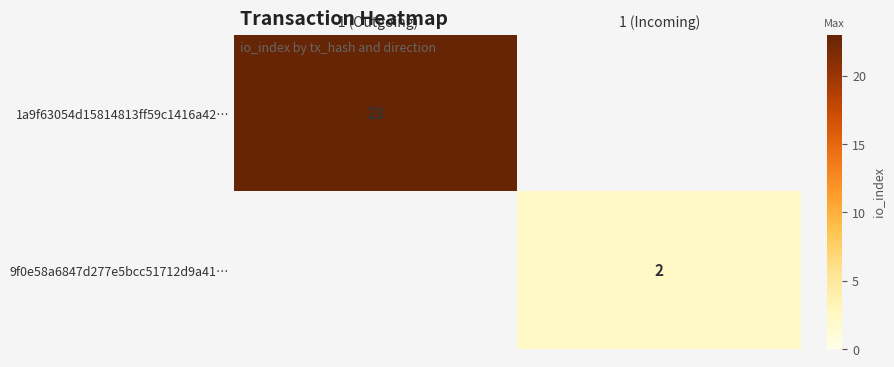

Which category has the lowest value across all series?

1 (Incoming)